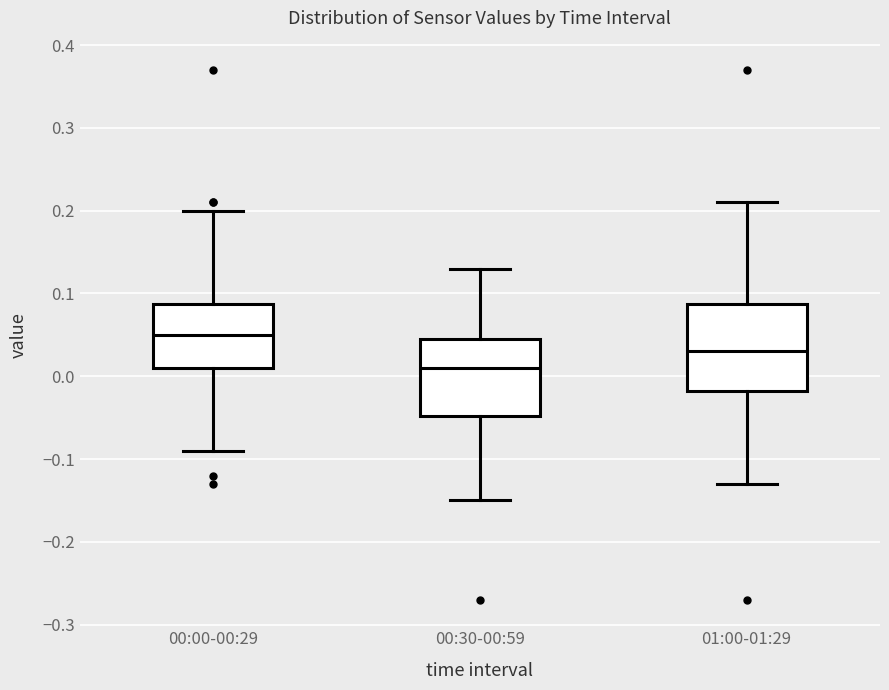

Which box has the lowest median line?

00:30-00:59